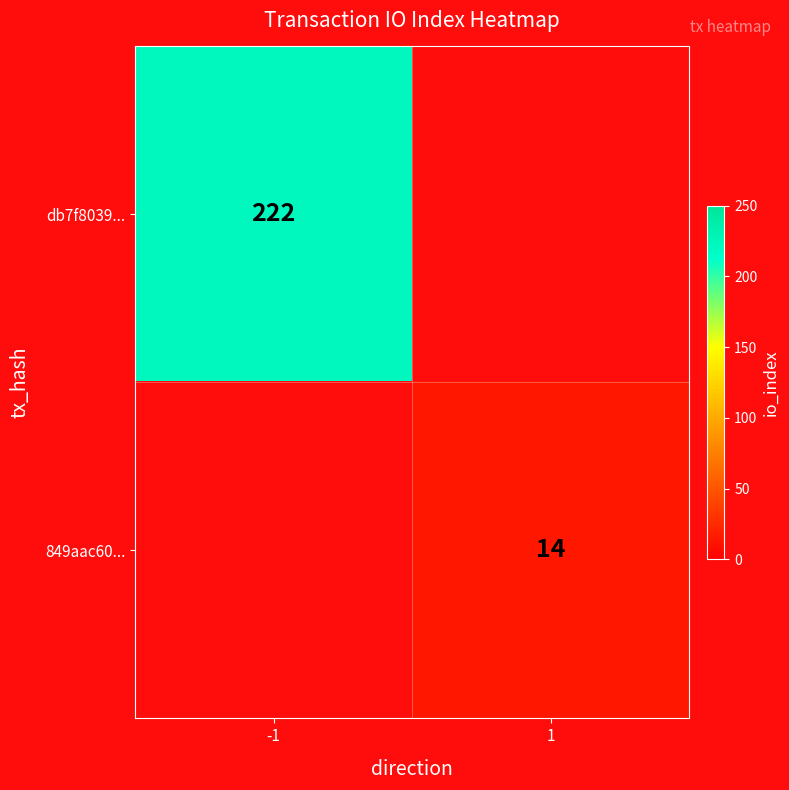

The value of 849aac60... at 1 is 24. True or false?

False